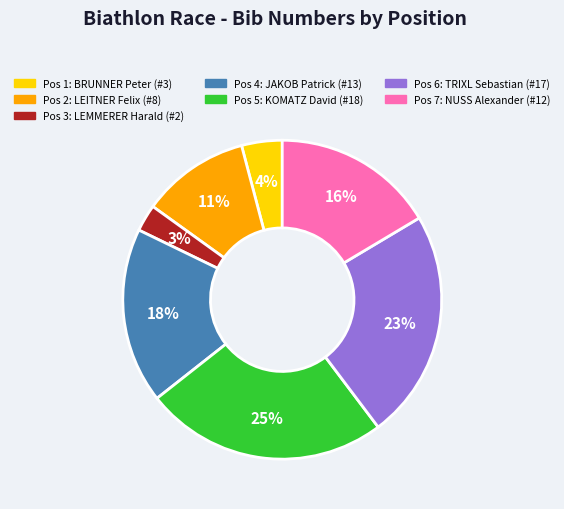

Is there a majority slice in this chart?

No